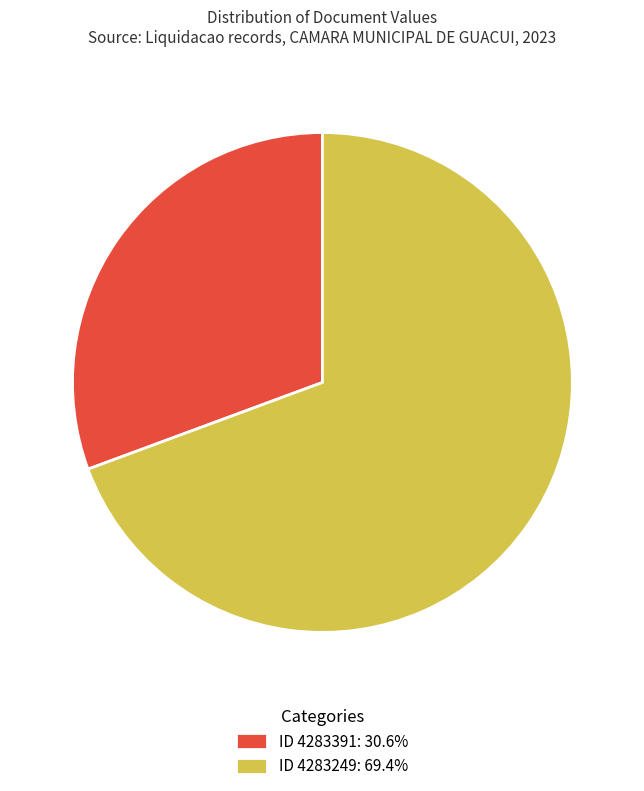

How many slices are in this pie chart?

2